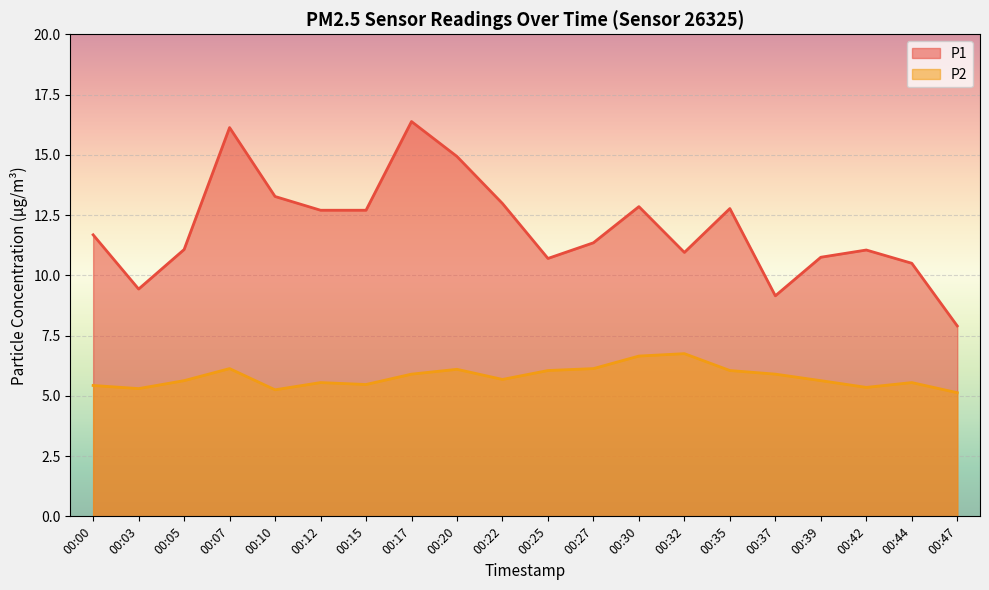

The P1 series shows 10.5 at 00:44. True or false?

True